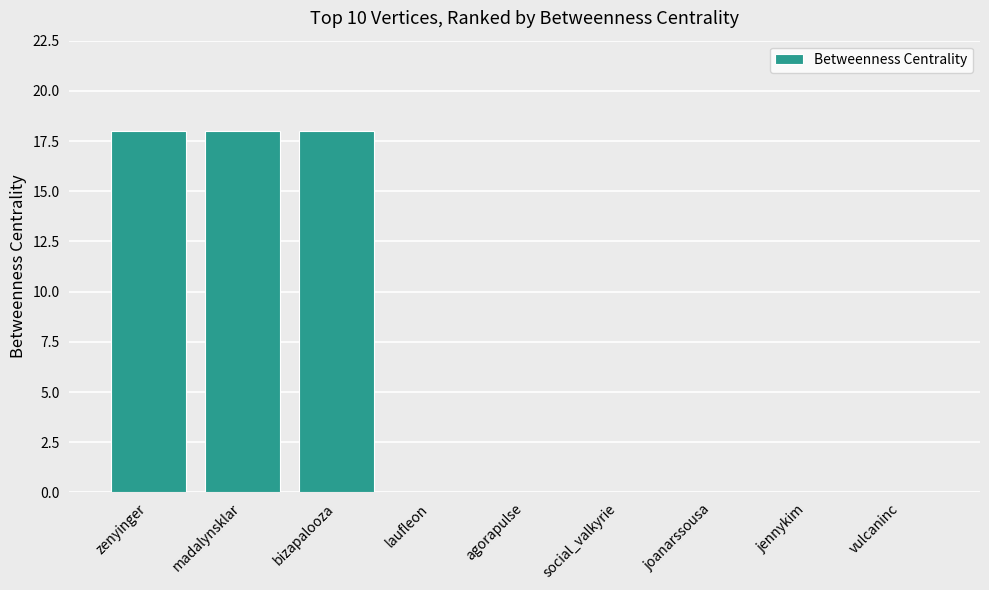

How many distinct data groups are displayed?

1